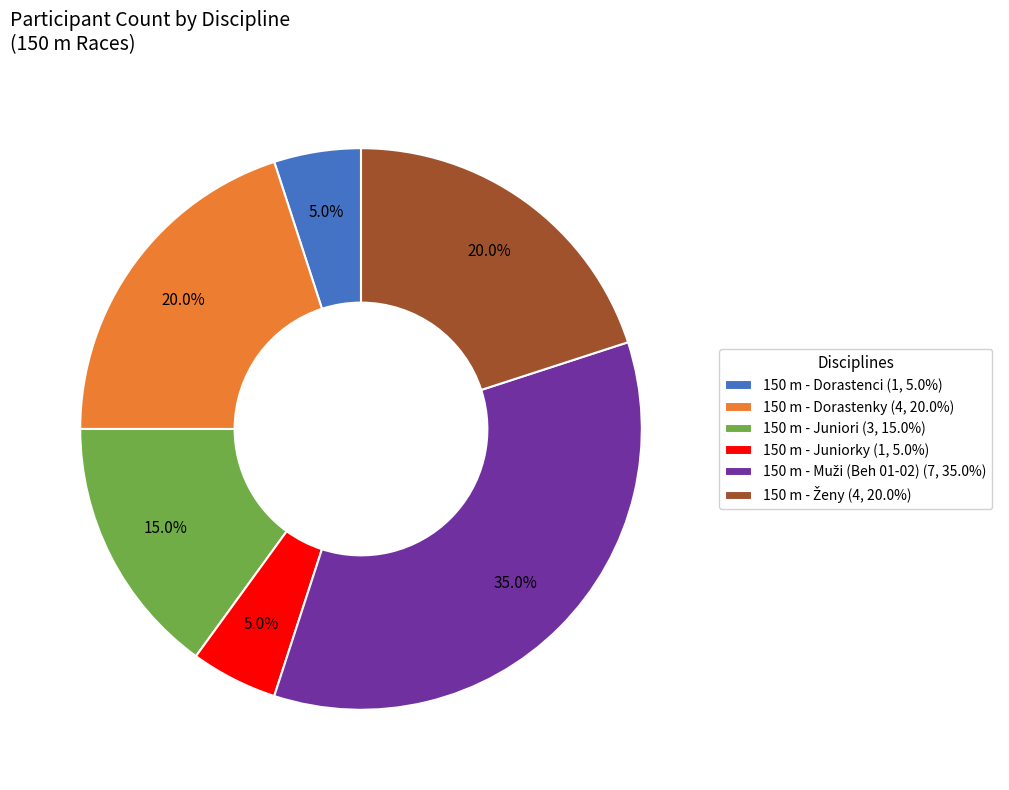

How many slices are in this pie chart?

6